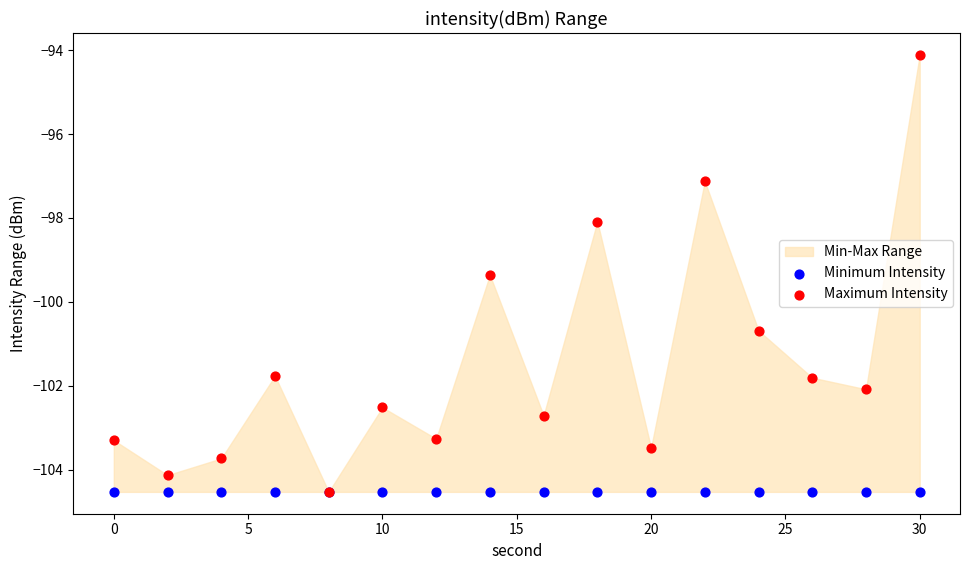

Across all series, what Y value is closest to -99?

-99.4